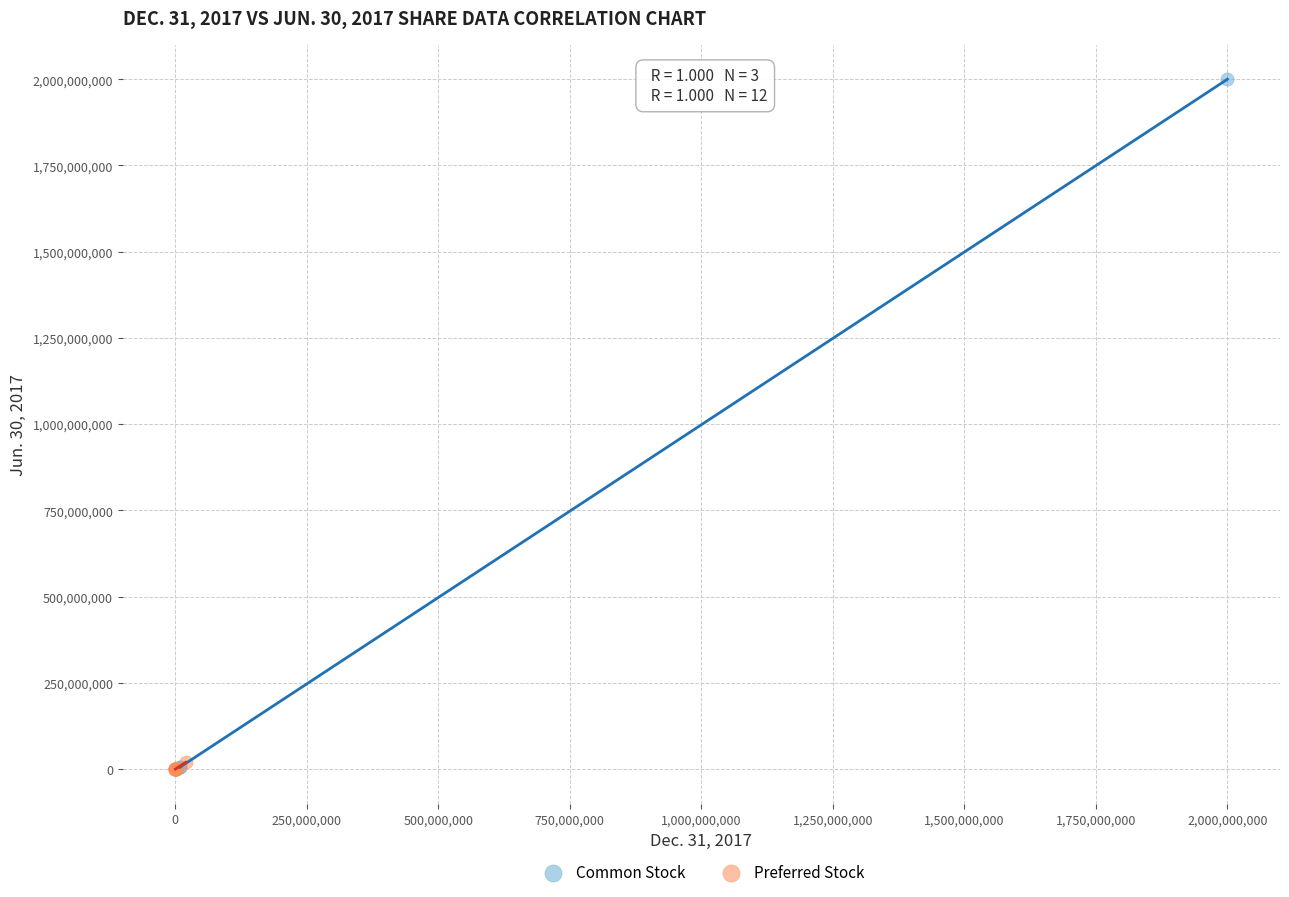

Which series contains the highest Y value?

Common Stock